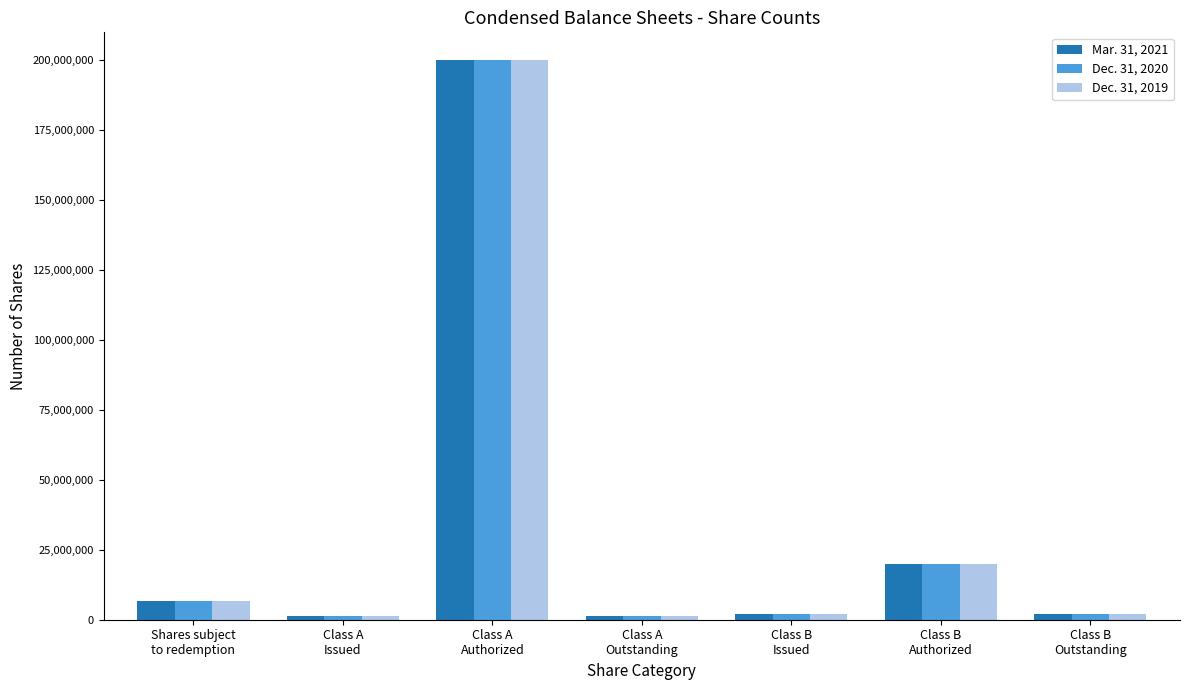

What is the sum of all Dec. 31, 2019 values?

233574487